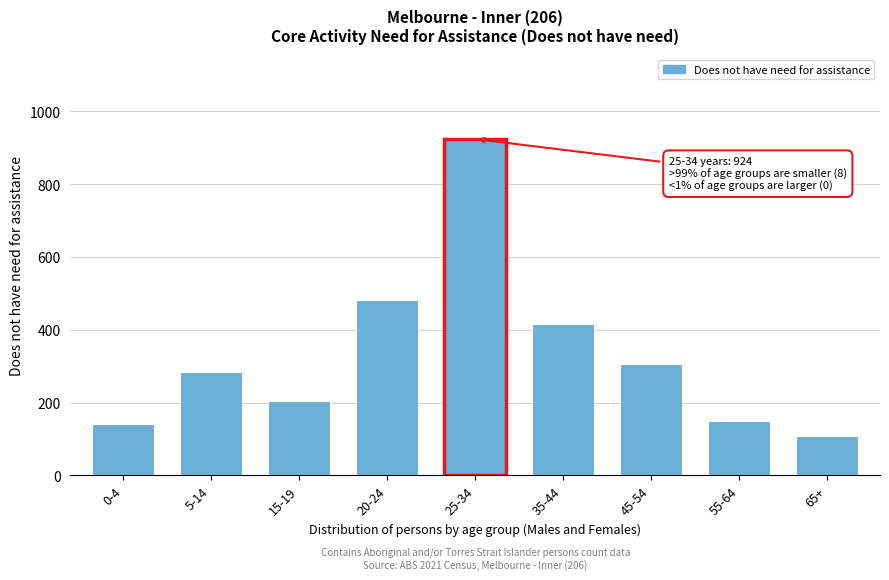

Reading left to right, extract all data points from this chart.

0-4=141	5-14=283	15-19=204	20-24=482	25-34=924	35-44=415	45-54=306	55-64=150	65+=109